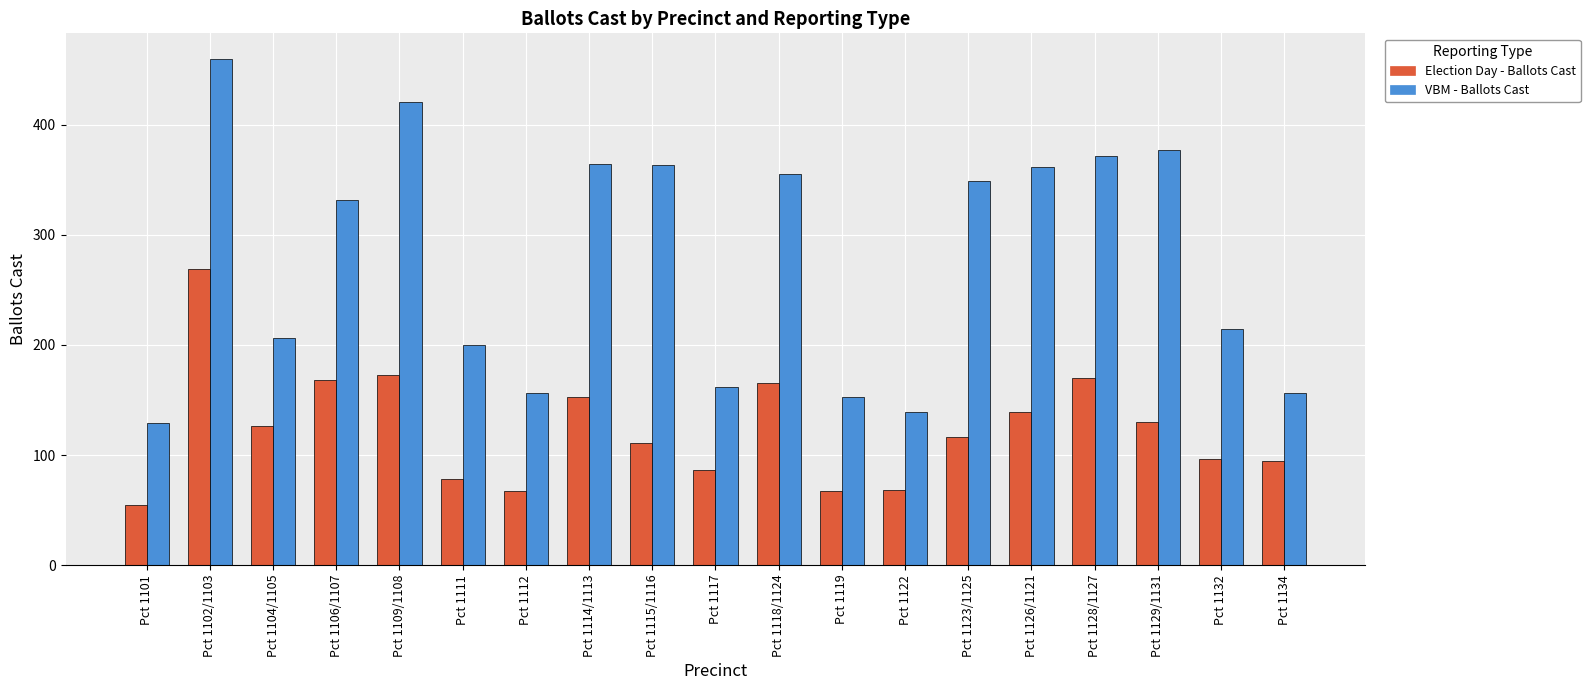

List the series in order of their overall mean, lowest first.

Election Day - Ballots Cast, VBM - Ballots Cast